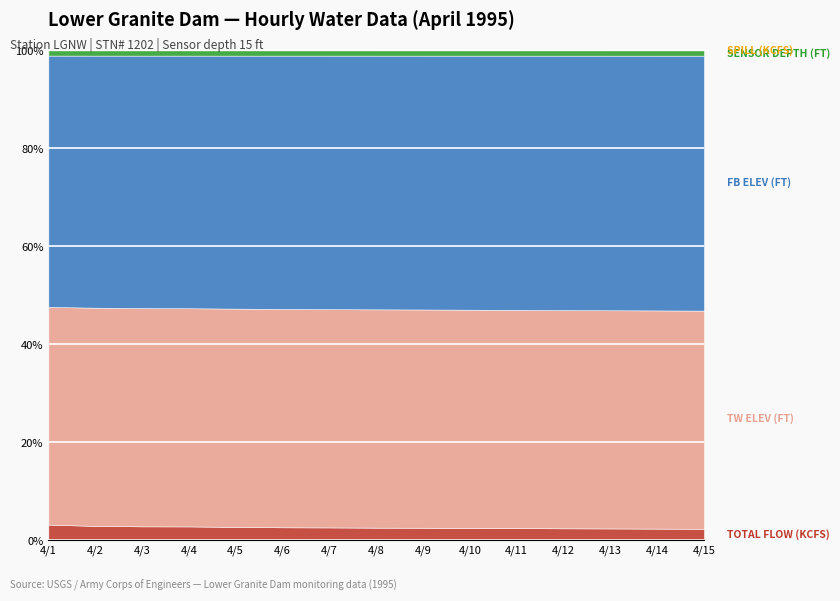

True or false: FB ELEV (FT) and SPILL (KCFS) intersect in this chart.

False